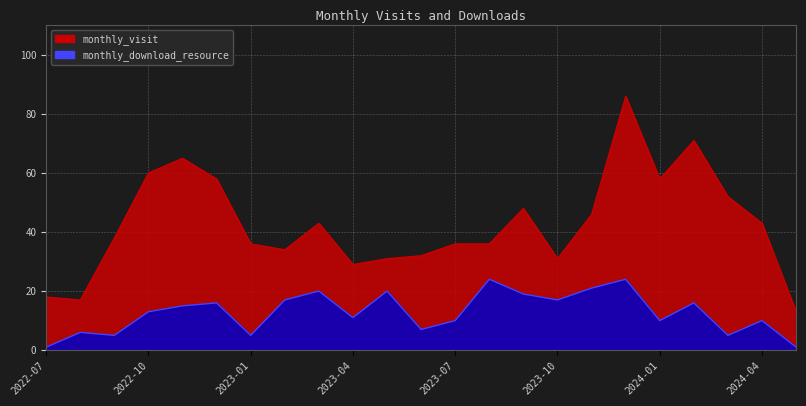

What is the difference between the maximum and minimum values in the monthly_download_resource series?

23